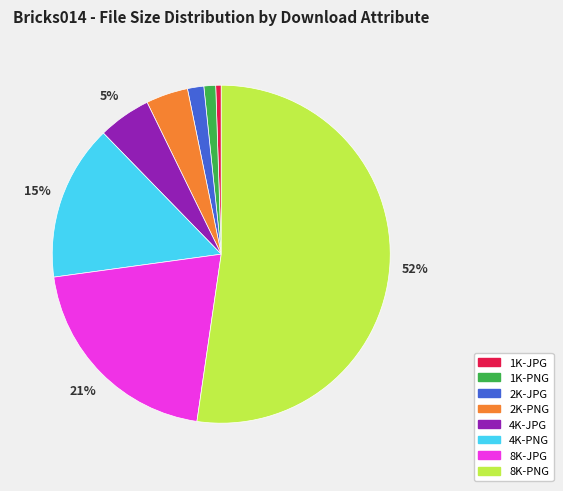

What is the largest slice in the pie chart?

8K-PNG